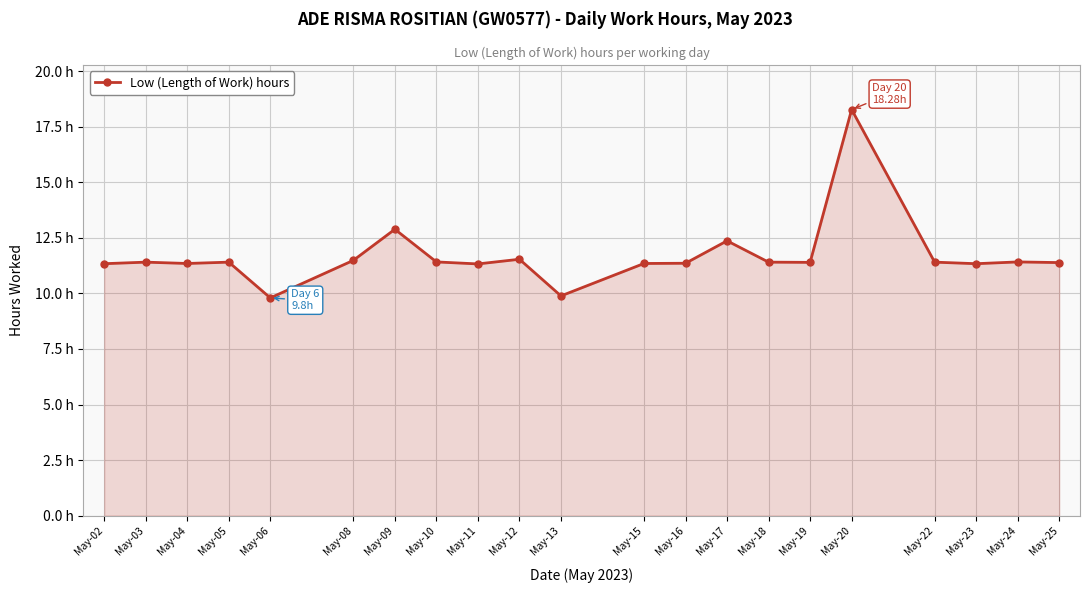

What value does the data have at May-23?

11.3